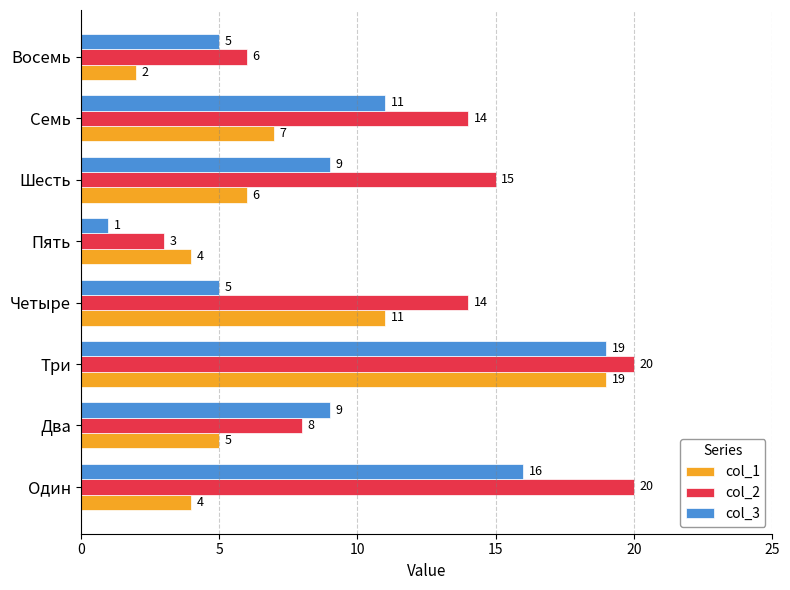

What is the spread (max minus min) of values at Один?

16